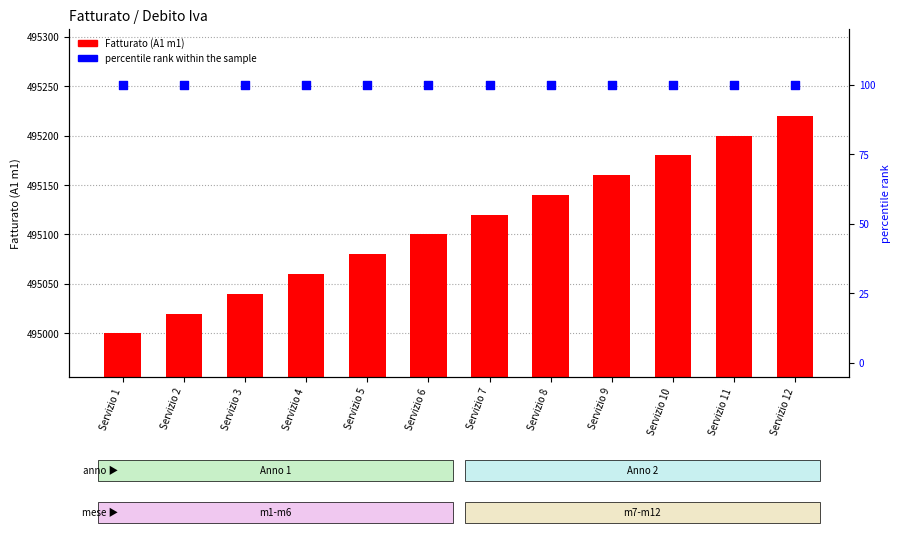

Which series has the largest Y range (max minus min)?

Fatturato